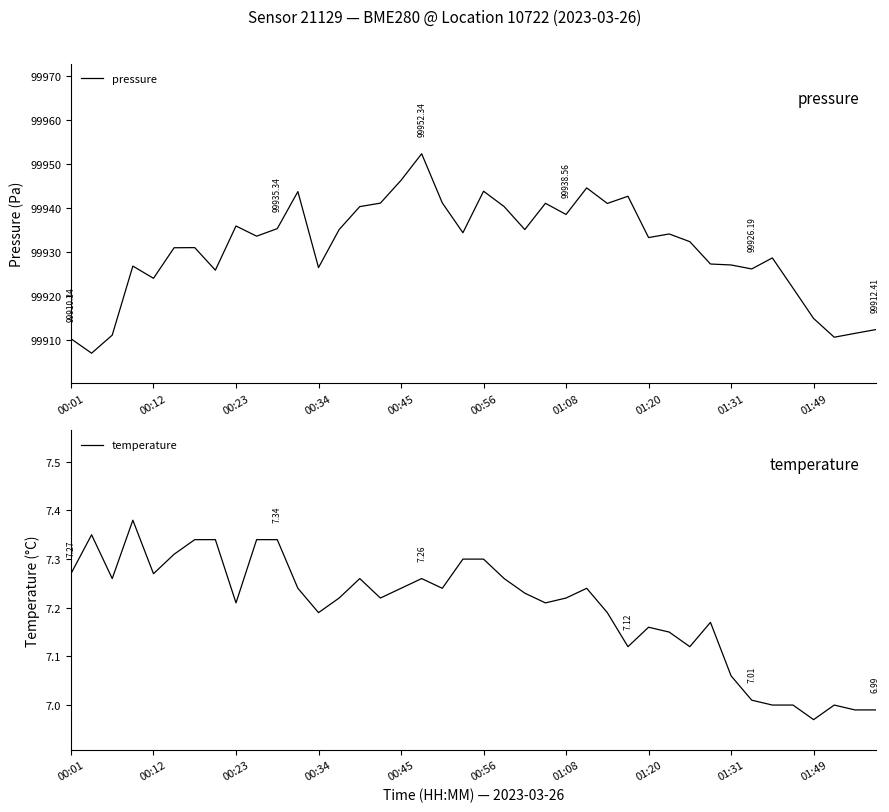

Is it true that temperature equals 11.0 at 38?

False